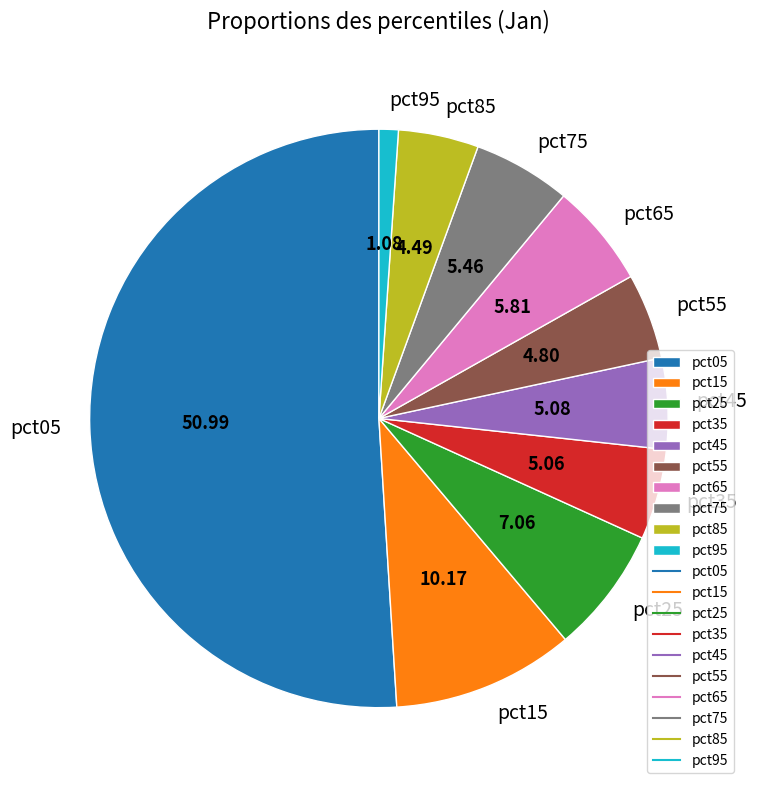

How many slices are in this pie chart?

10